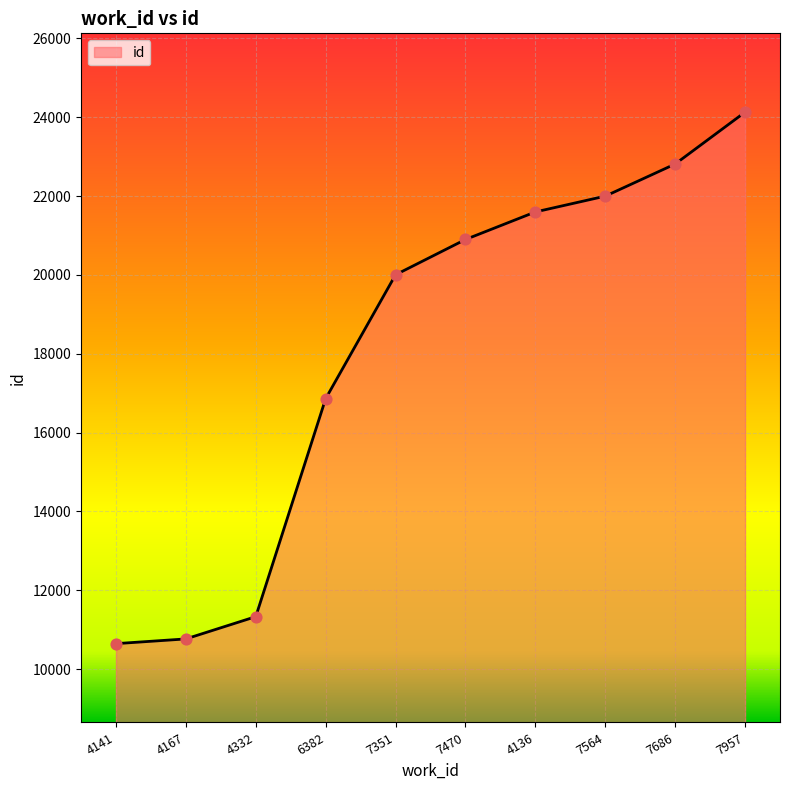

What is the change in value from 7564 to 7686?

+815